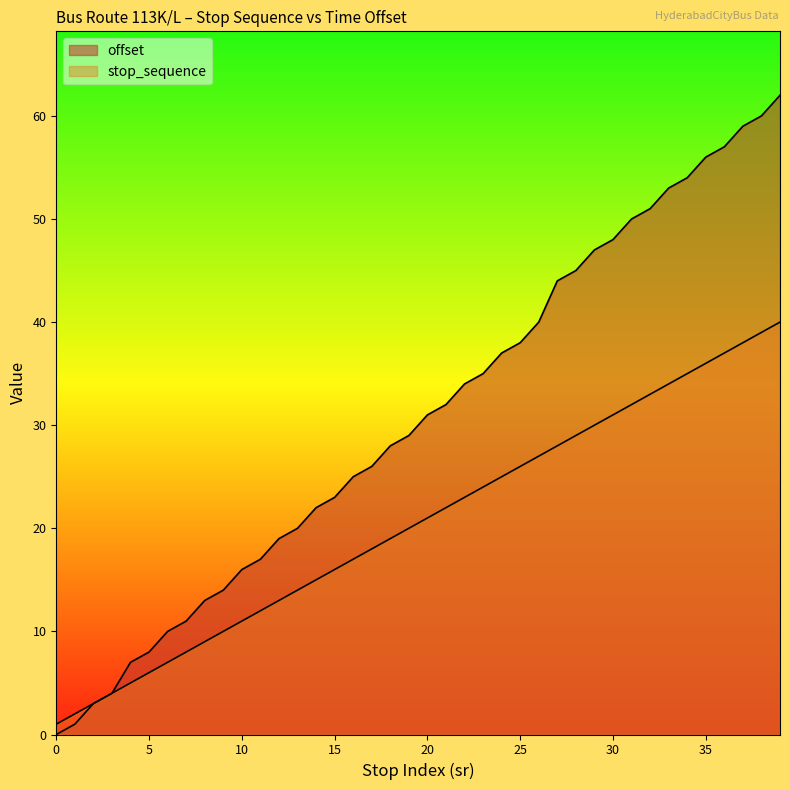

True or false: offset and stop_sequence cross at least once.

False